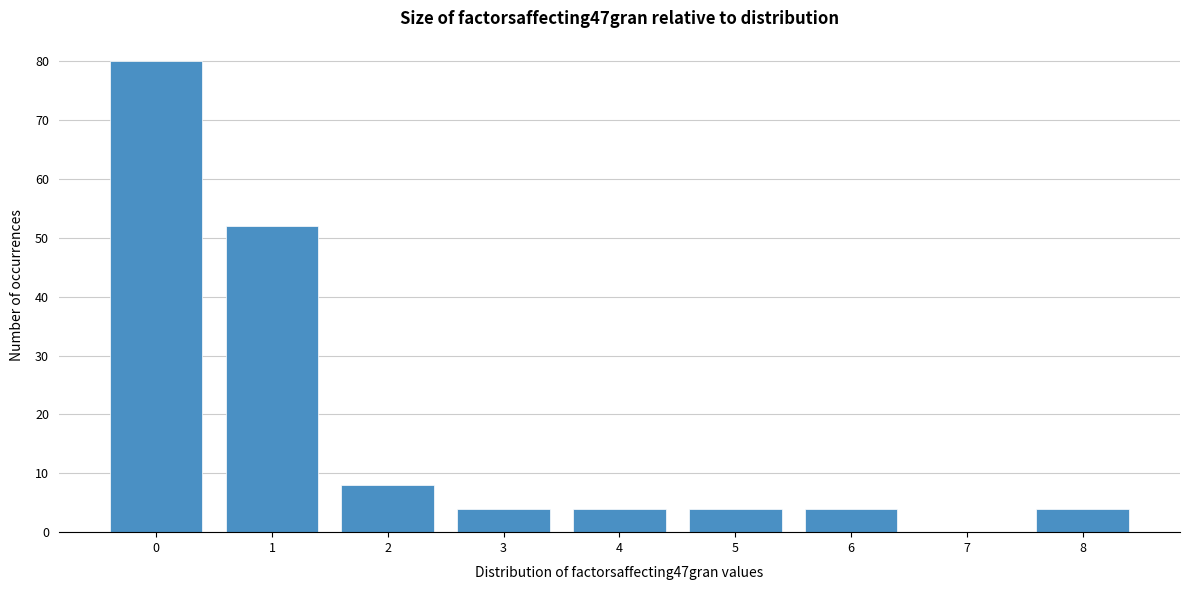

Reading left to right, extract all data points from this chart.

0=80	1=52	2=8	3=4	4=4	5=4	6=4	7=0	8=4